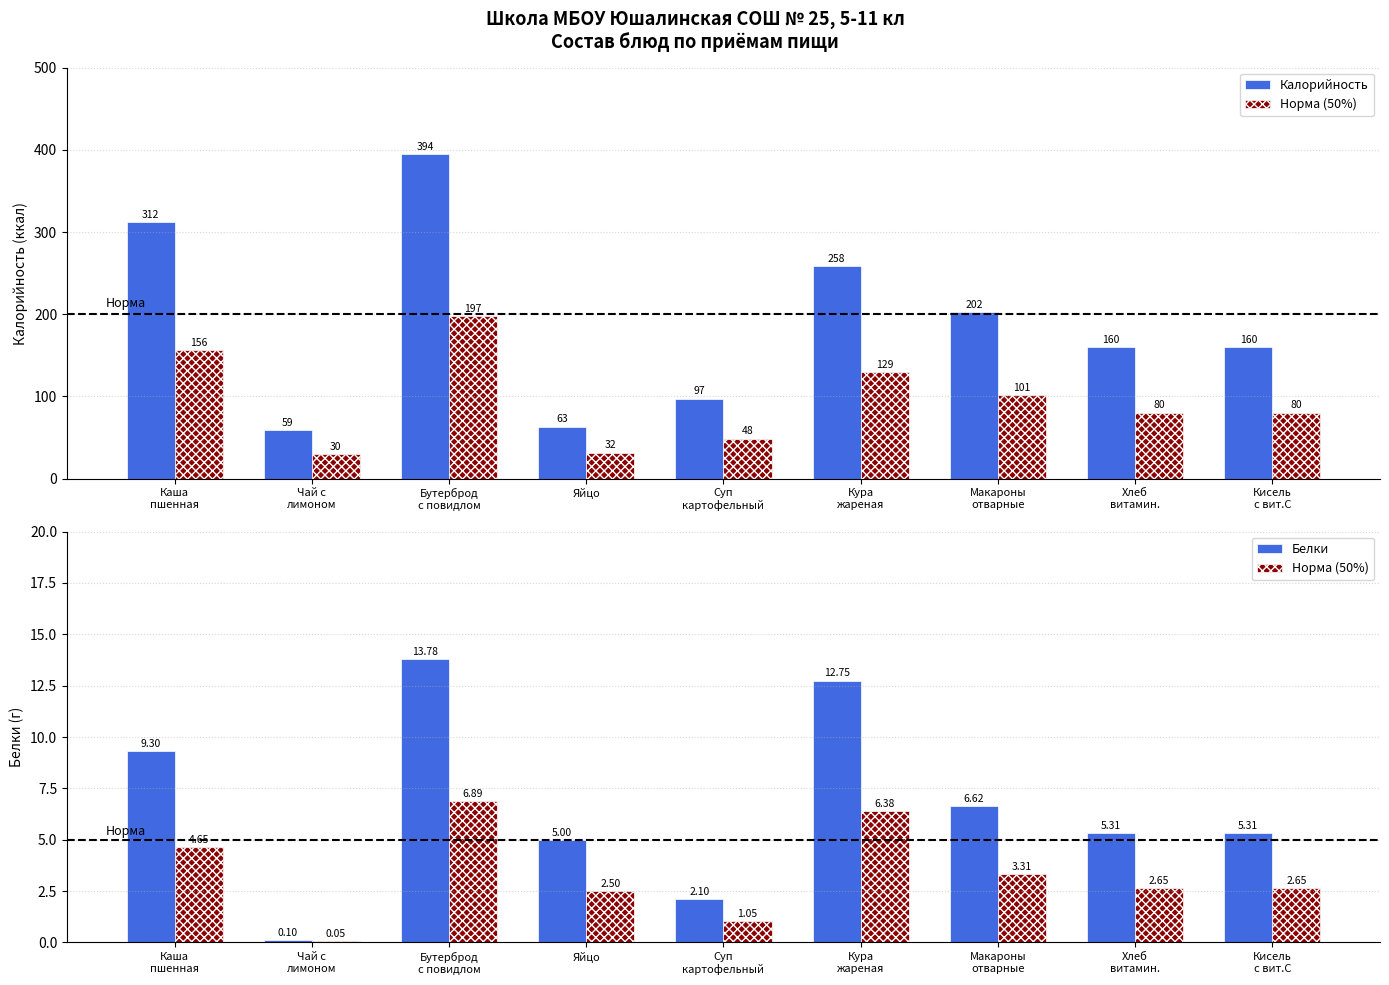

The value of Калорийность at Чай с
лимоном is 77.0. True or false?

False